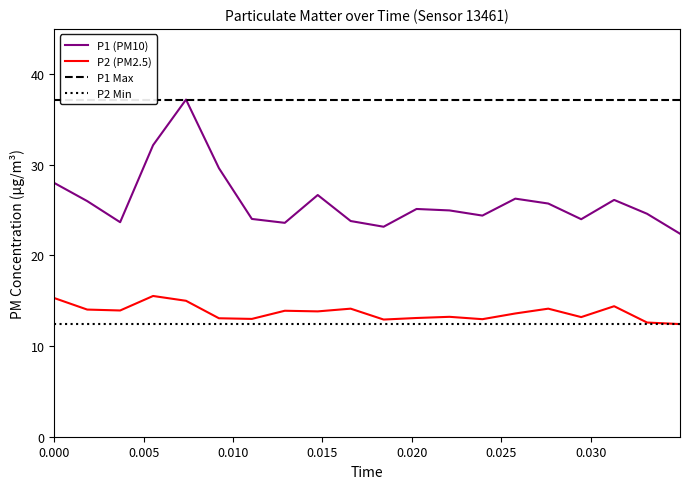

What is the value of the P2 point at the 14th from the left?

13.0